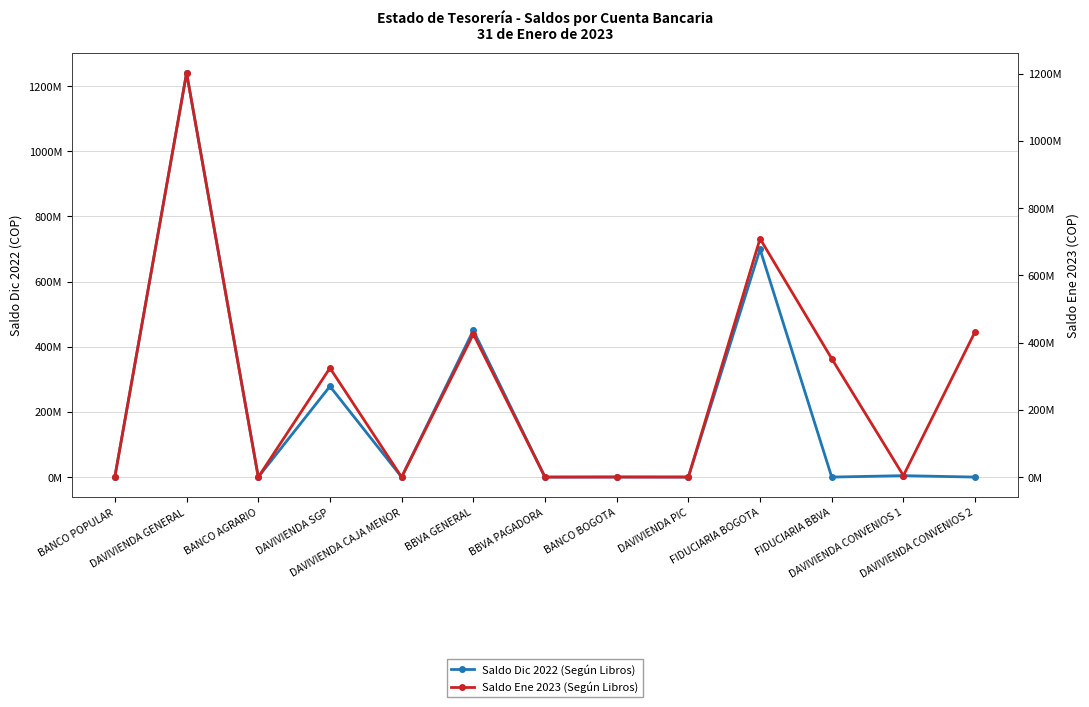

What position from the left is BBVA PAGADORA?

7